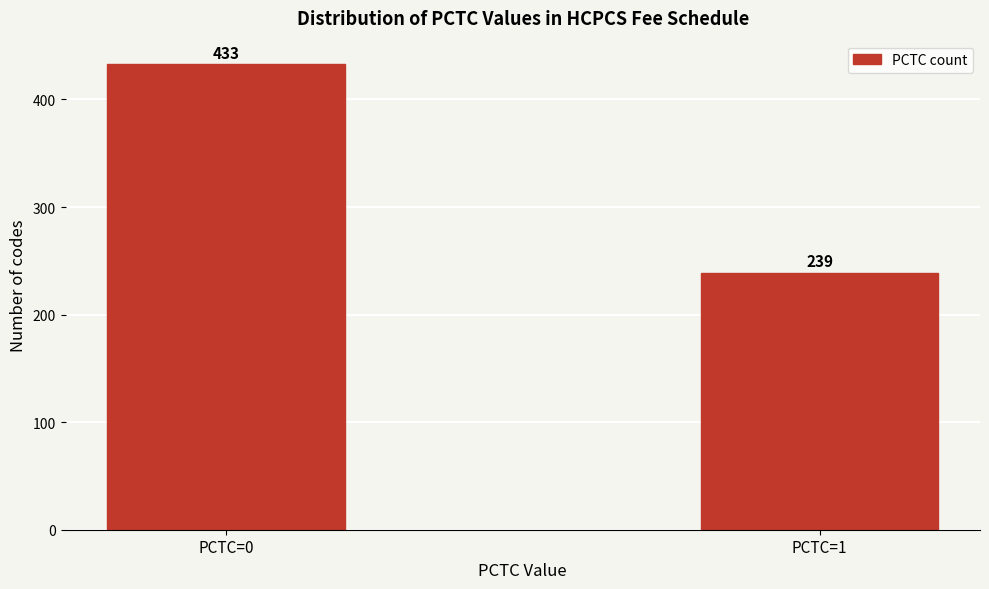

Reading left to right, what are all the values shown in this chart?

PCTC=0=433	PCTC=1=239